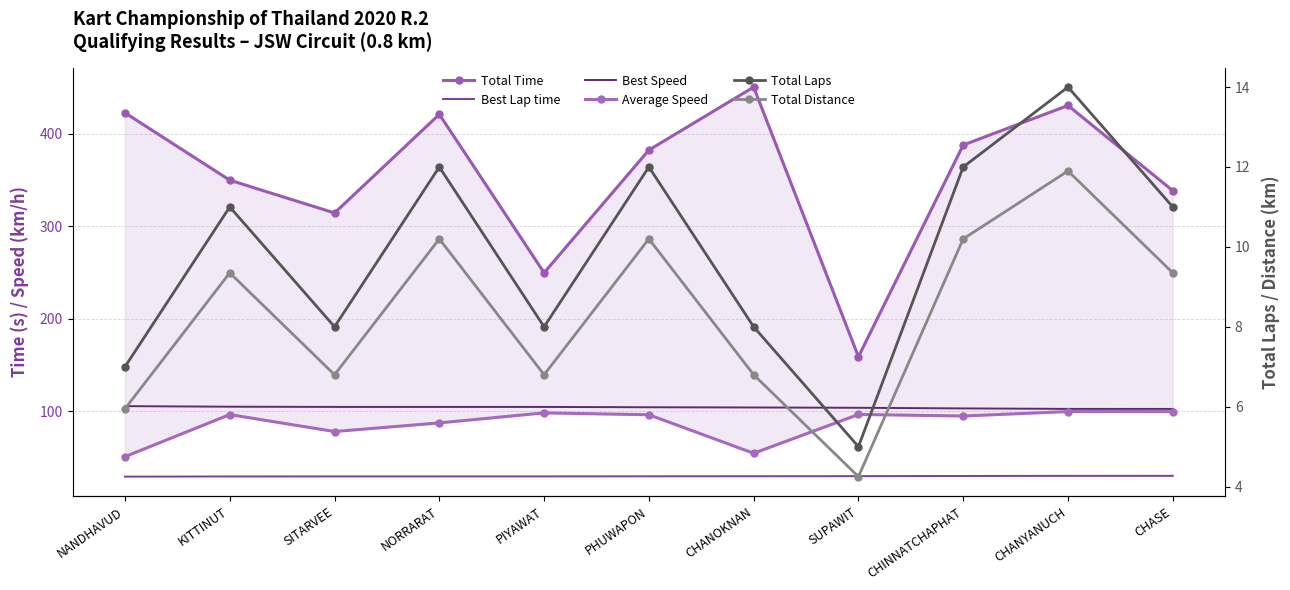

What are all the series names shown in the legend?

Total Time, Best Lap time, Best Speed, Average Speed, Total Laps, Total Distance